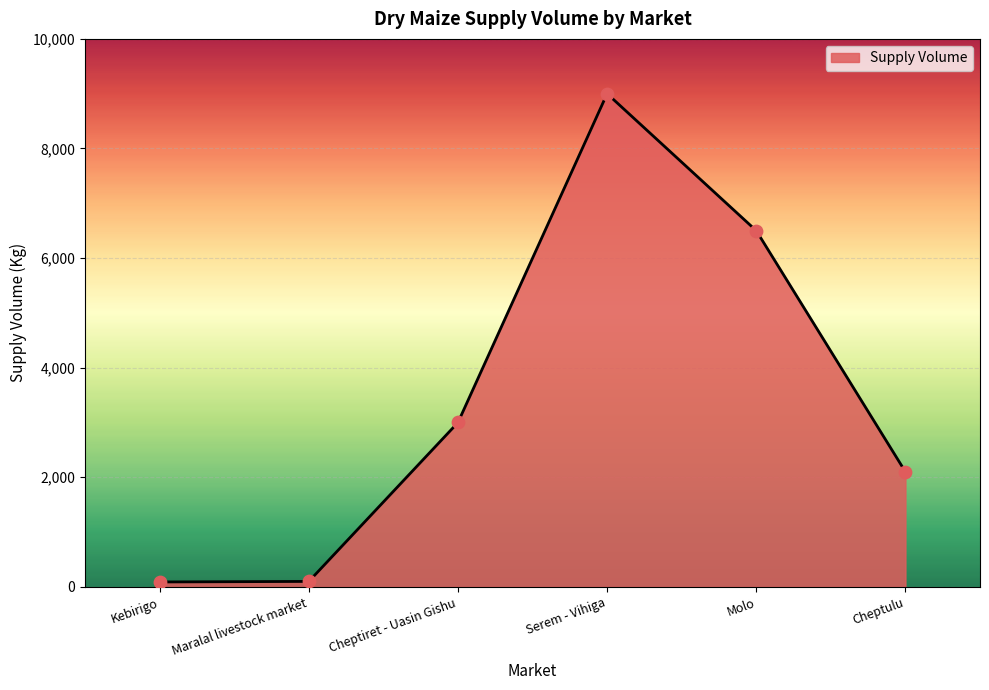

Approximately how many times larger is the value at Serem - Vihiga compared to Maralal livestock market?

90.0